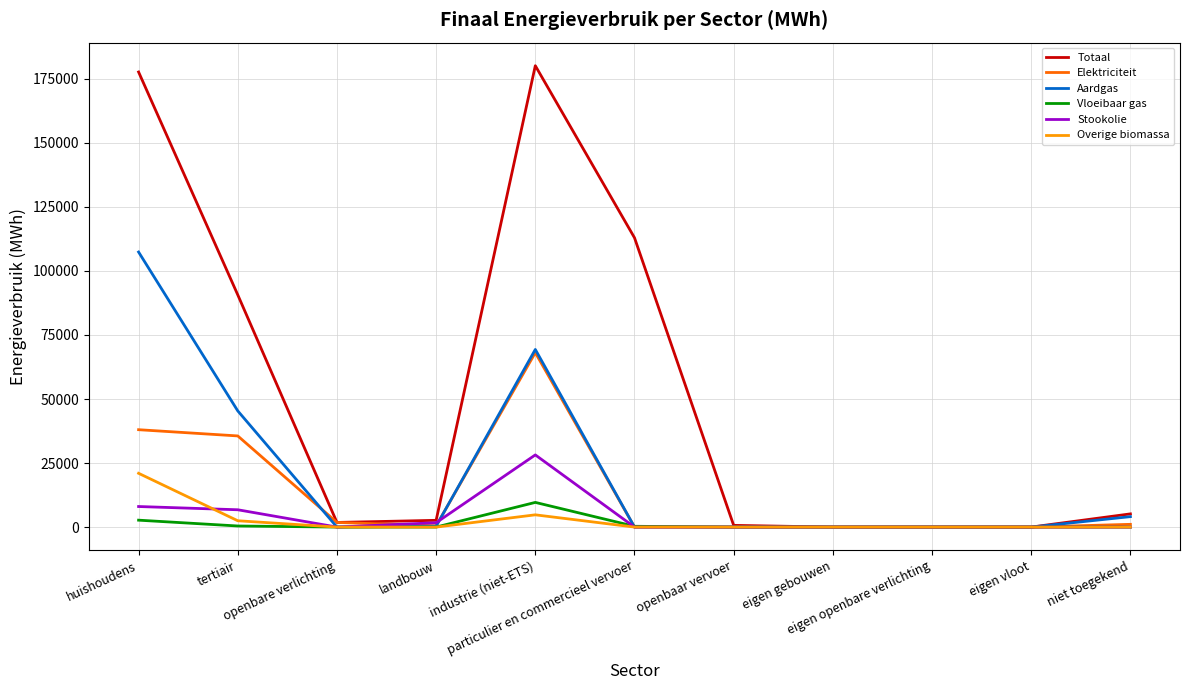

Which series has the largest range (max minus min)?

Totaal